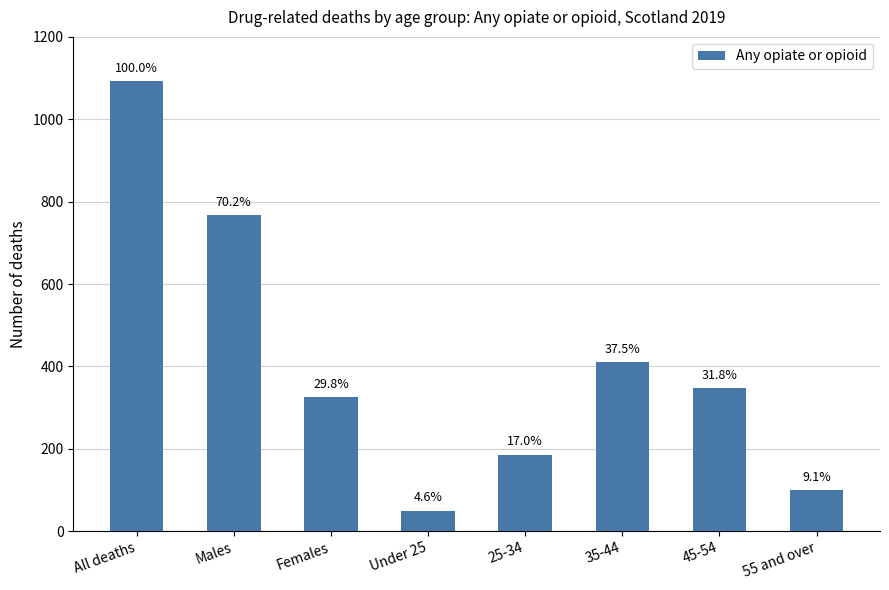

What is the smallest value displayed?

50